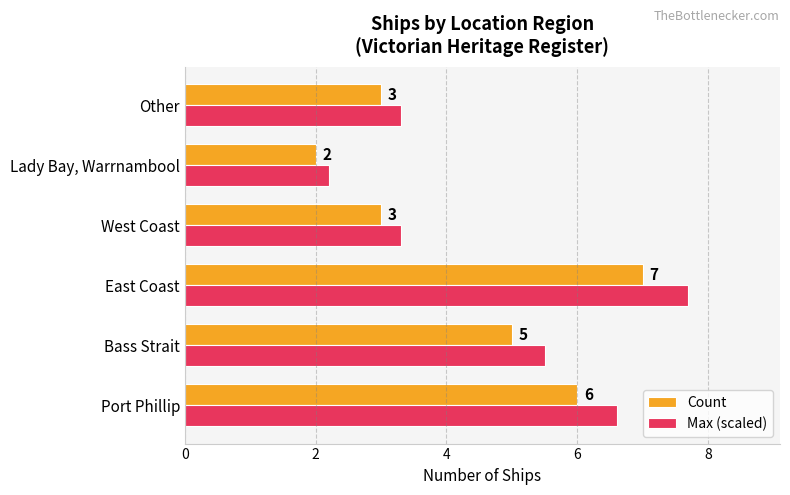

Is it true that Count equals 10.3 at East Coast?

False